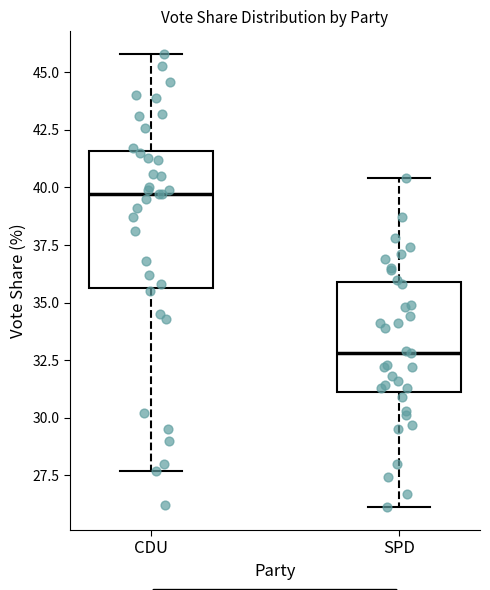

Where is the lower edge of the box for SPD on the y-axis? The values are not printed on the chart, so give them approximately, as read against the axis.

31.0